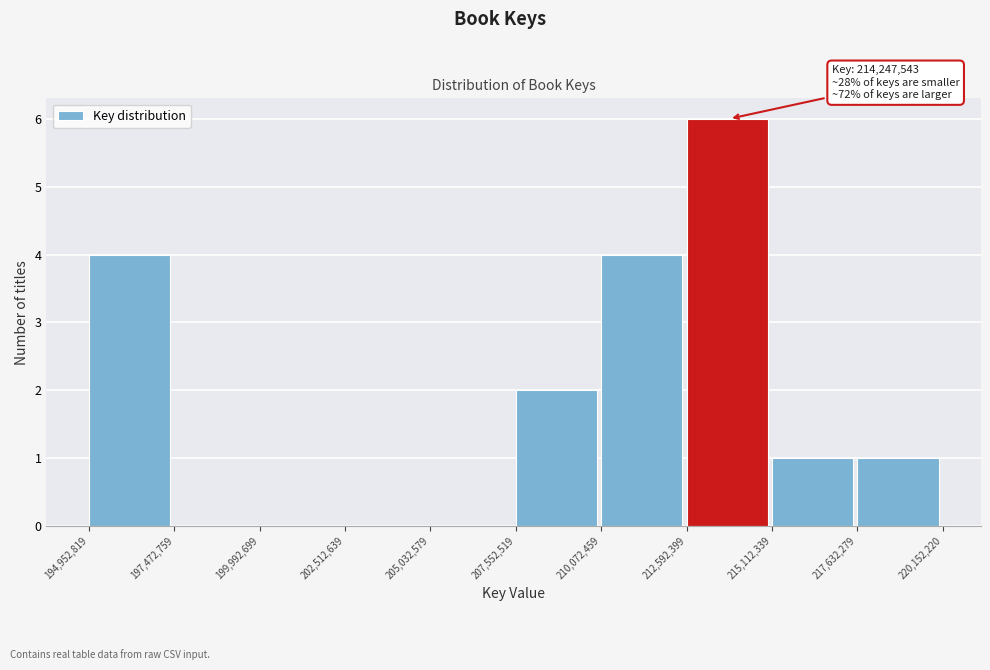

Which range on the x-axis has the tallest bar?

212,592,399 to 215,112,339